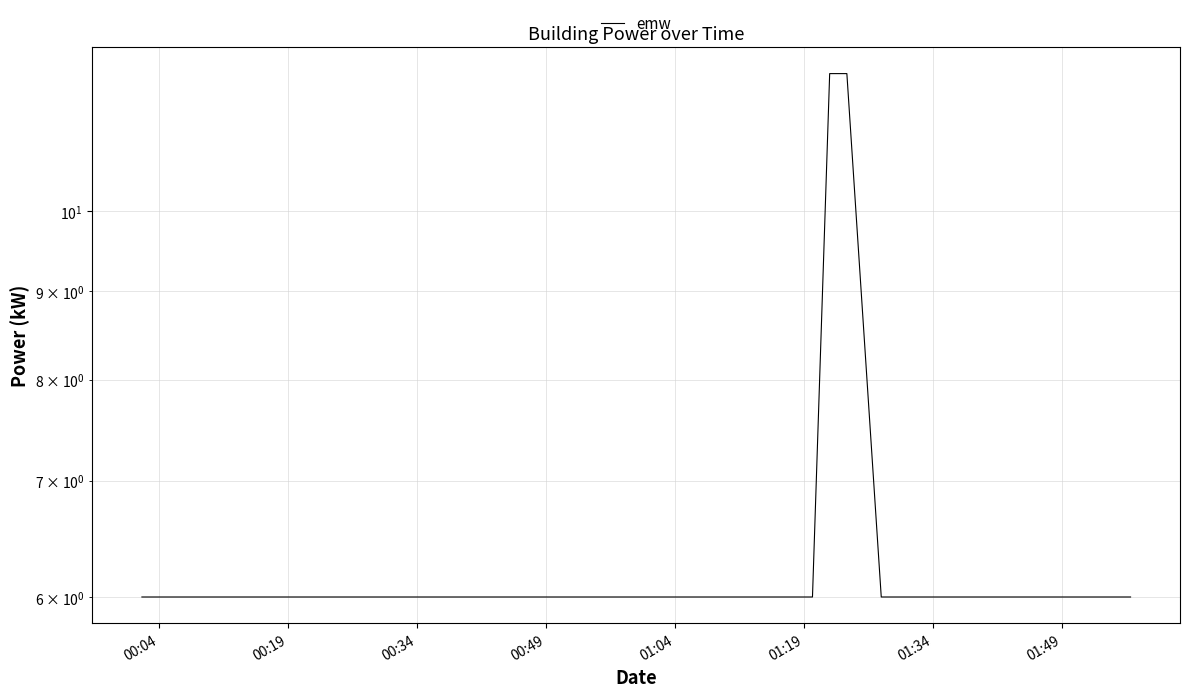

What position from the right is 01:34?

9